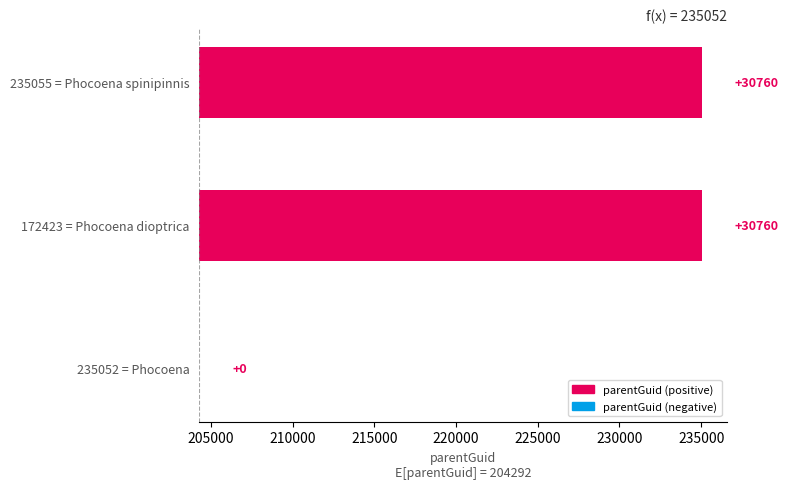

Reading right to left, what are all the values shown in this chart?

30760	30760	0